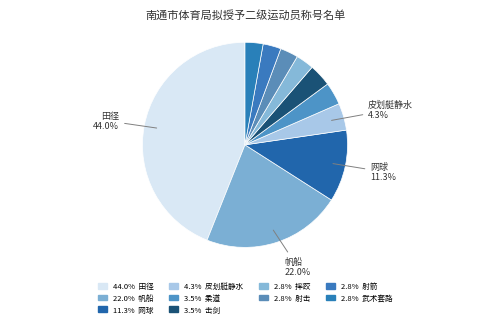

Count the number of slices in the pie.

10